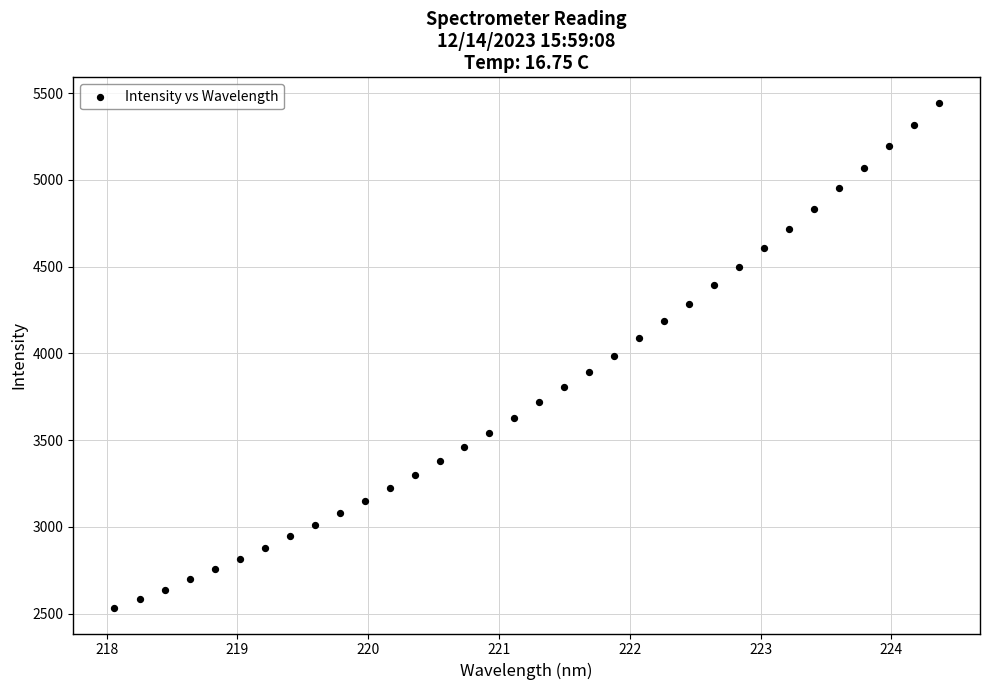

What is the range of Y values (max minus min)?

2913.4